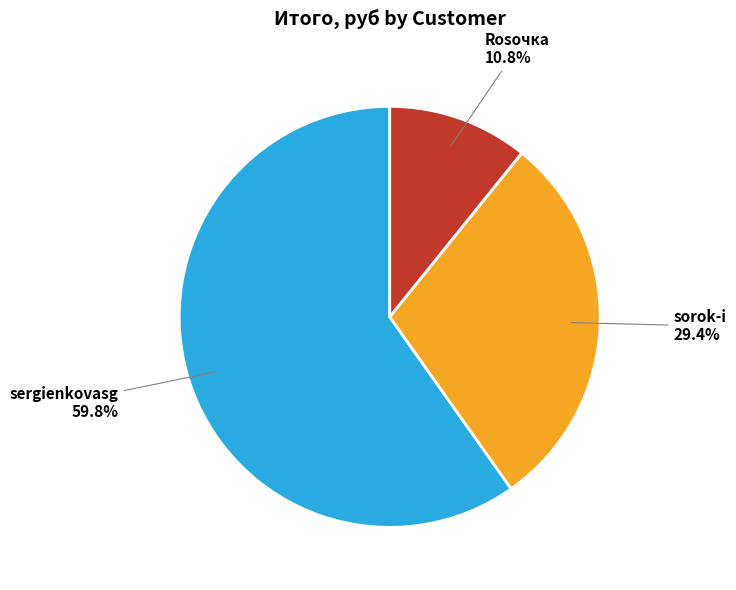

Which category has the biggest portion of the pie?

sergienkovasg